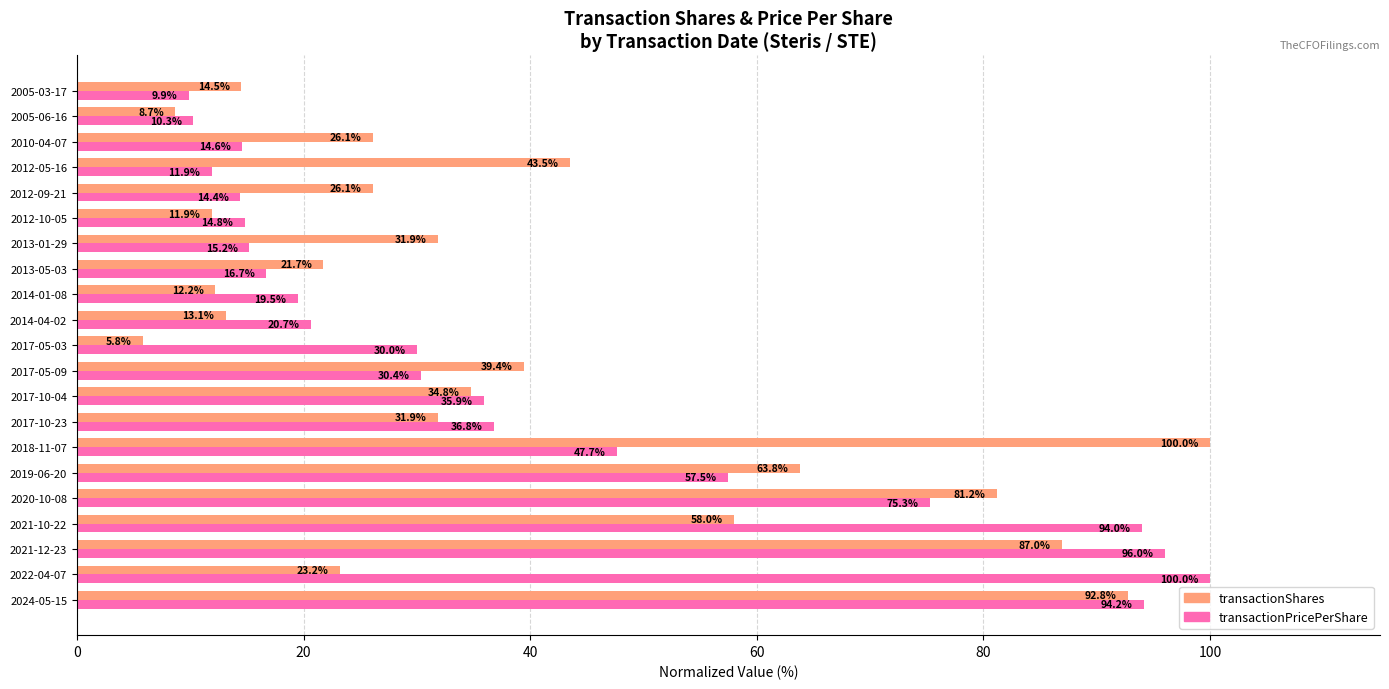

At which category does the chart reach its minimum across all series?

2017-05-03